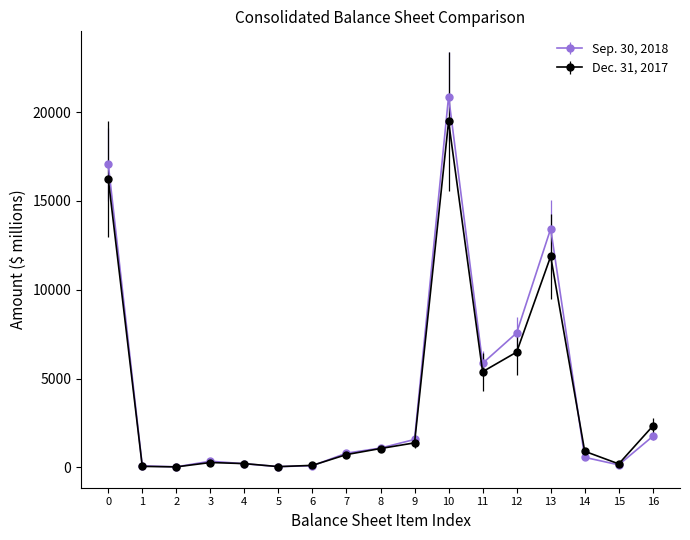

True or false: Dec. 31, 2017 has more than 0 points higher than both neighbors.

True